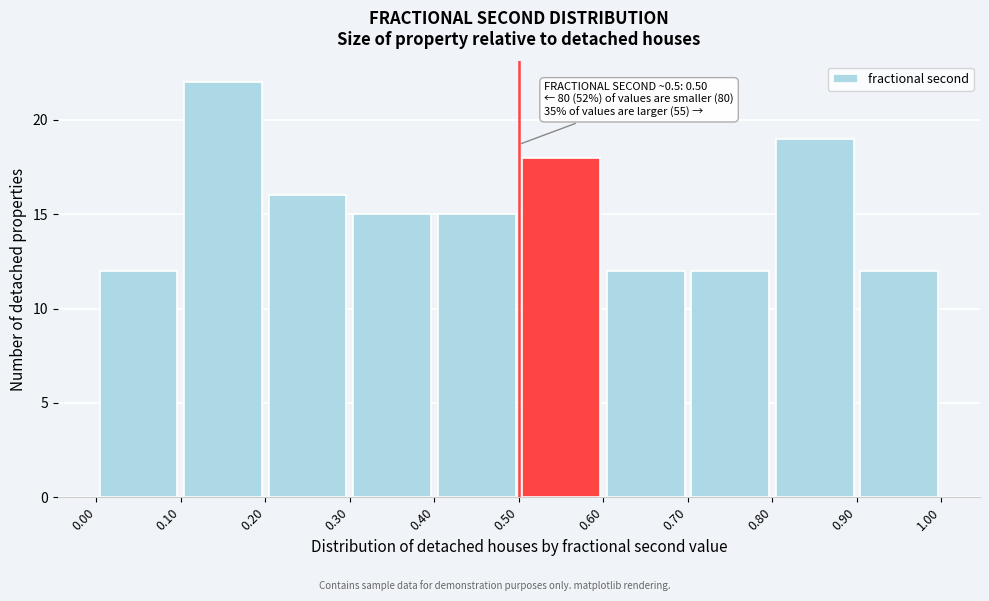

Which range on the x-axis has the tallest bar?

0.10 to 0.20